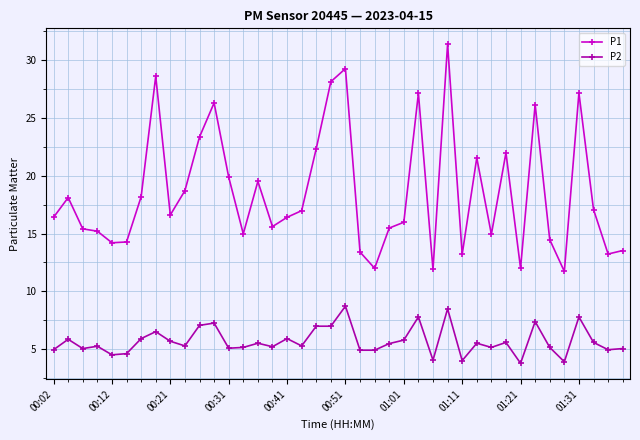

How many data points does each series have?

40